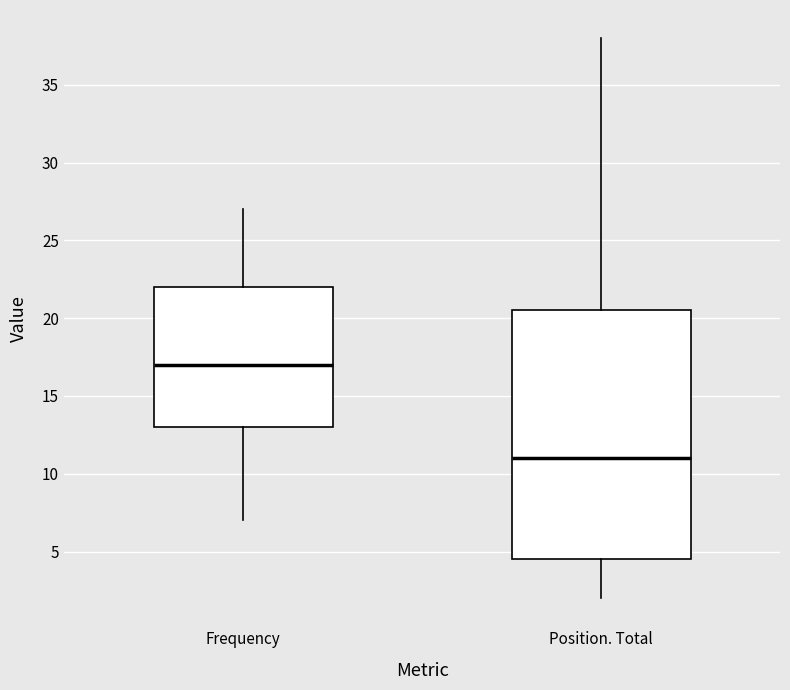

Comparing the boxes themselves (not the whiskers), which one is the tallest?

Position. Total